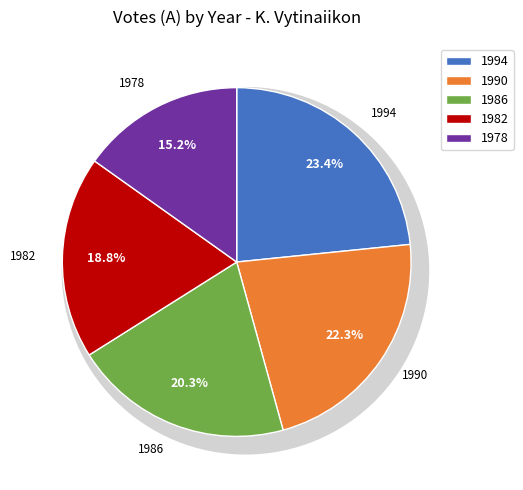

What is the ratio of the value at 1978 to the value at 1982?

0.8